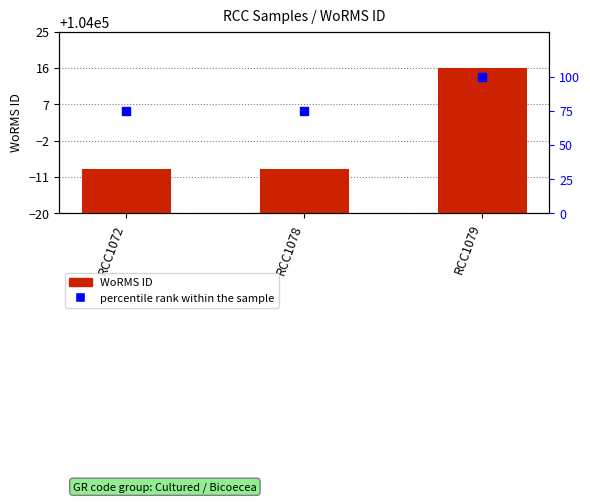

Is the value of percentile rank within the sample at RCC1078 greater than the value of WoRMS ID at RCC1078?

No